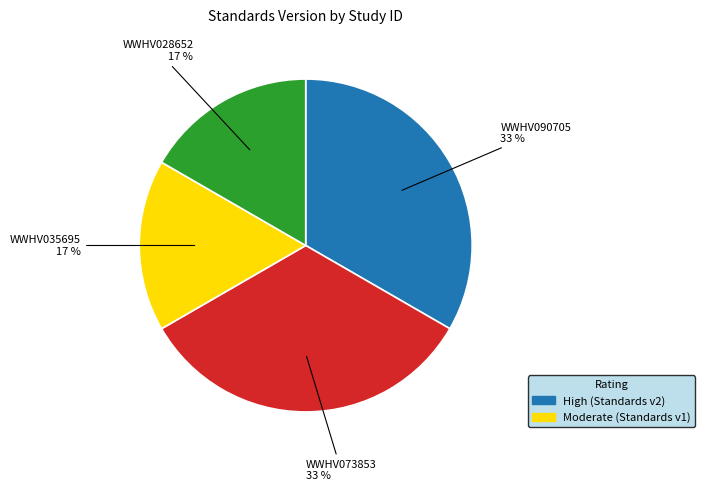

Approximately how many times larger is the value at WWHV073853 compared to WWHV090705?

1.0